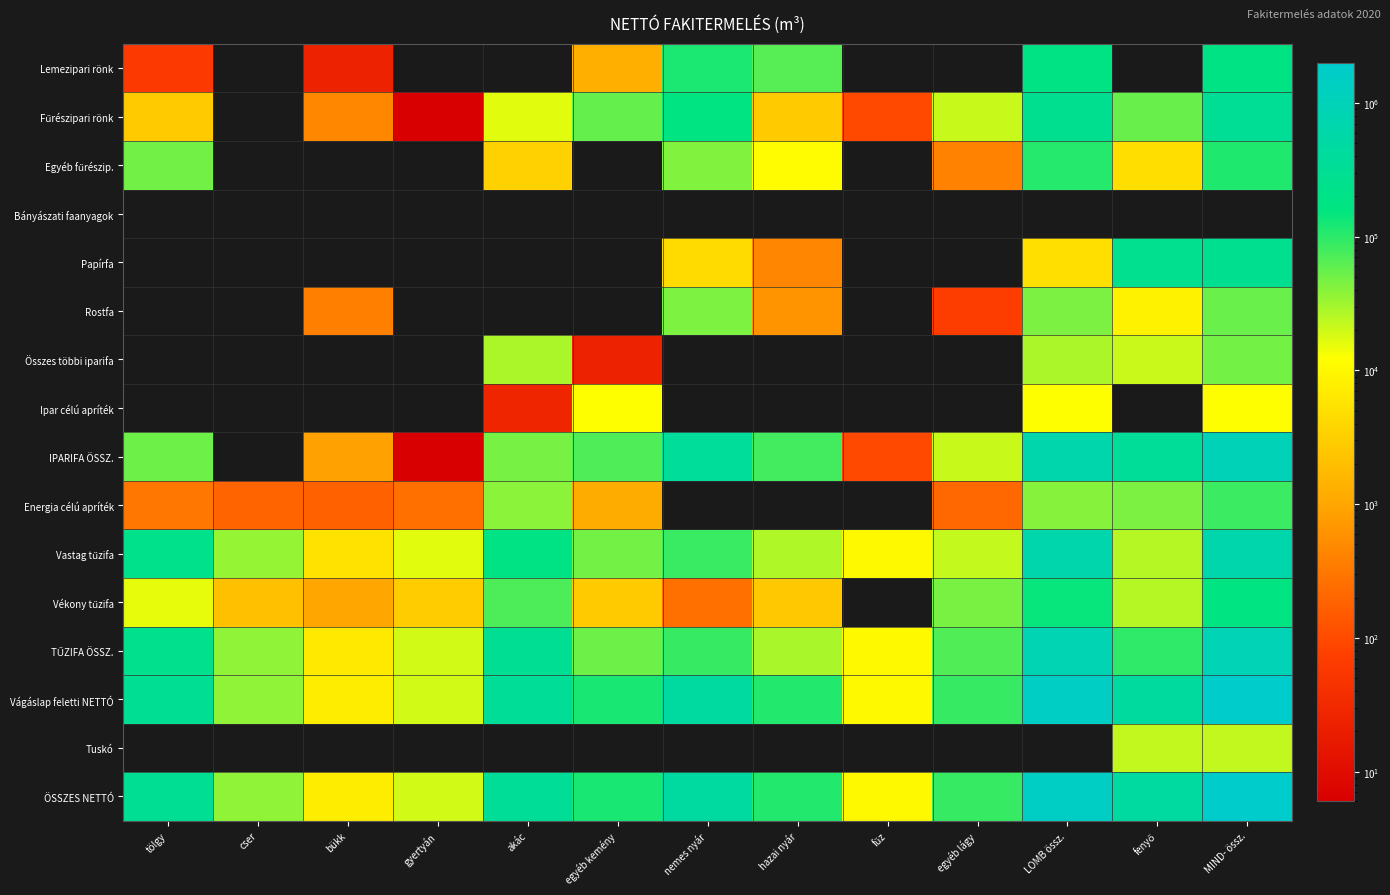

Rank the series by their maximum value, from lowest to highest.

Bányászati faanyagok, Ipar célú apríték, Tuskó, Összes többi iparifa, Rostfa, Energia célú apríték, Egyéb fűrészip., Vékony tűzifa, Lemezipari rönk, Papírfa, Fűrészipari rönk, Vastag tűzifa, TŰZIFA ÖSSZ., IPARIFA ÖSSZ., Vágáslap feletti NETTÓ, ÖSSZES NETTÓ